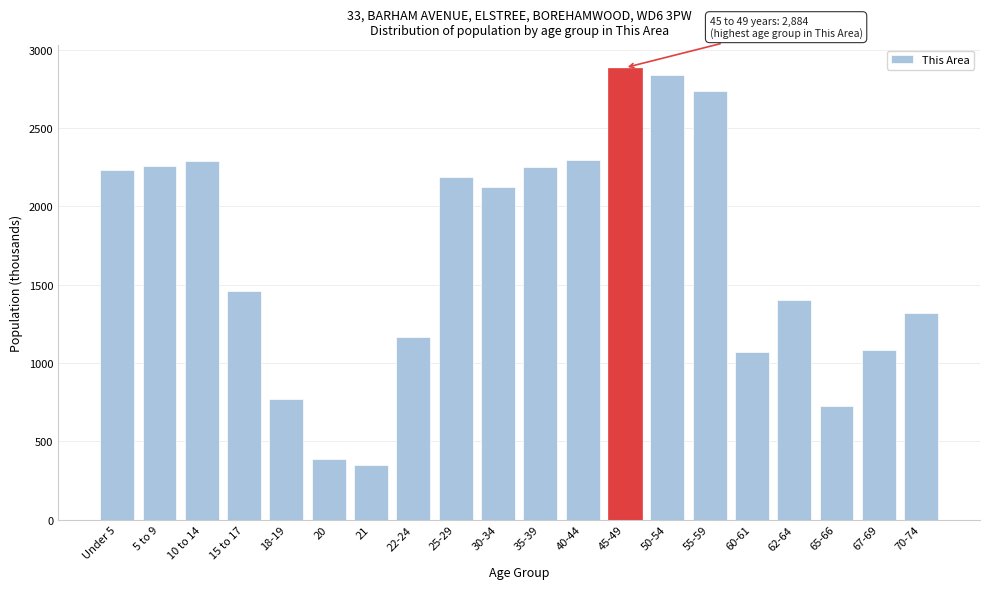

The value at 5 to 9 is 1108. True or false?

False